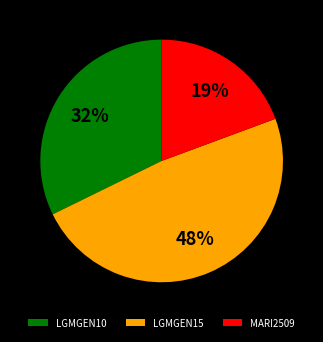

To the nearest percent, what is the difference between the largest and smallest slice percentages?

29%